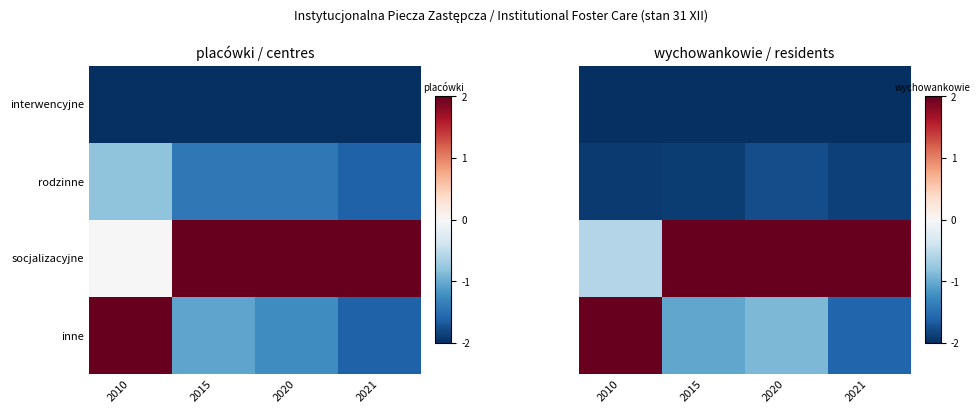

True or false: interwencyjne has a value of -1.0 at 2015.

False